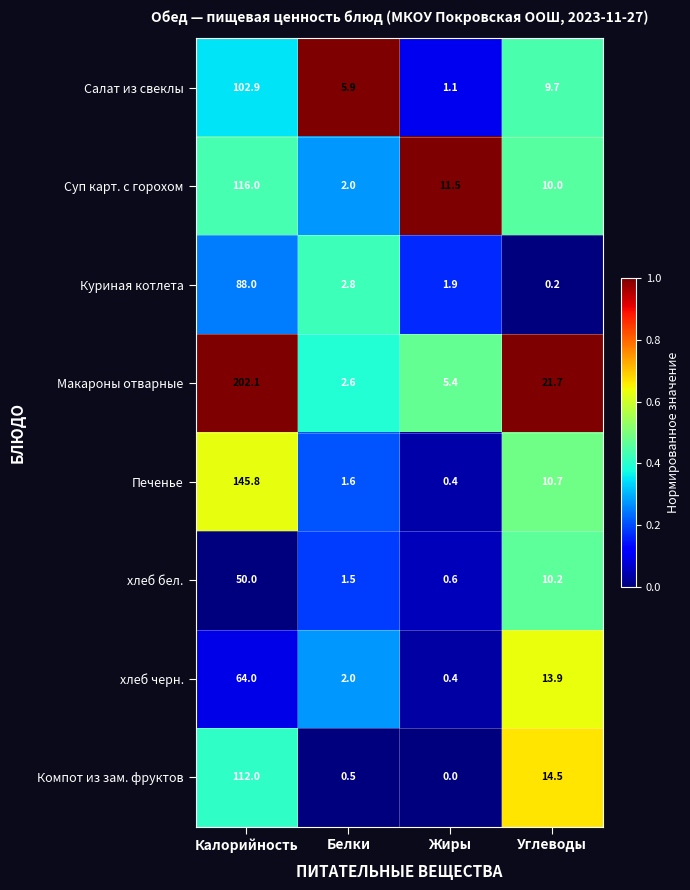

Rank the series at Углеводы from highest to lowest value.

Макароны отварные, Компот из зам. фруктов, хлеб черн., Печенье, хлеб бел., Суп карт. с горохом, Салат из свеклы, Куриная котлета